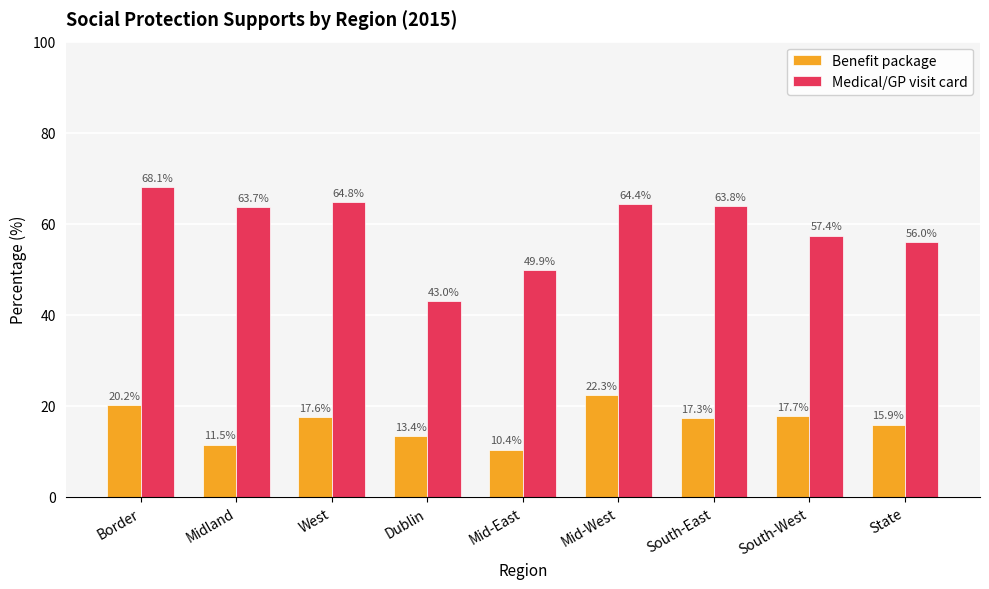

How many bars are there in each group?

2